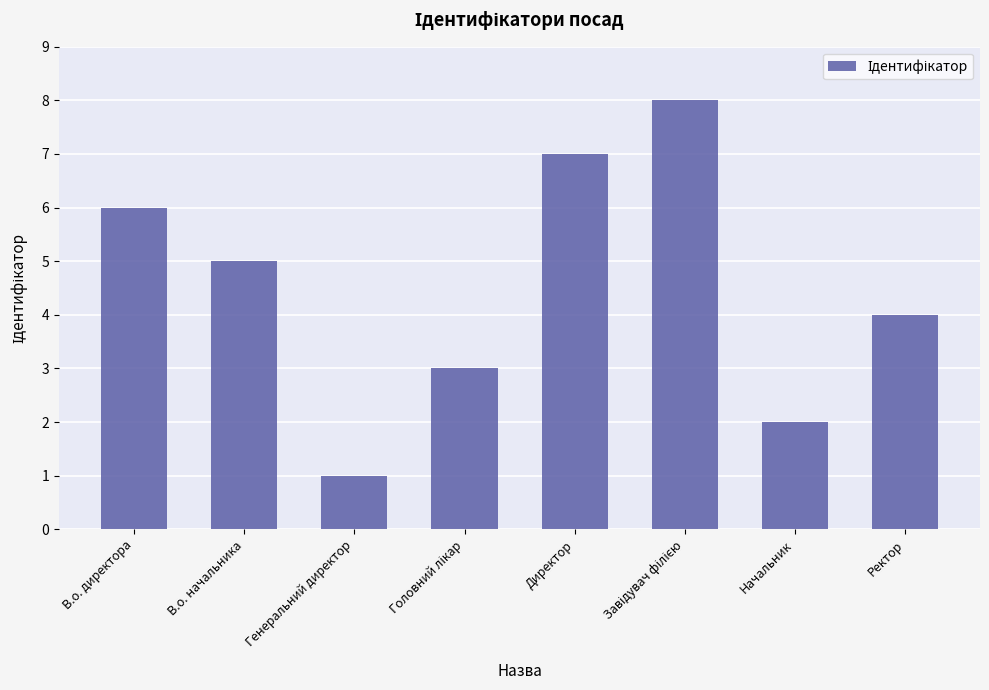

At which label is the value closest to 4?

Ректор